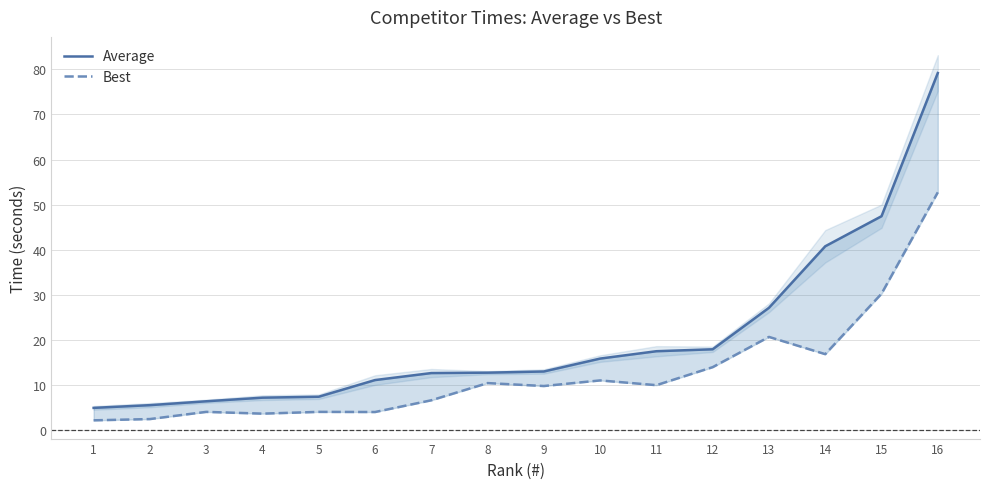

True or false: Best and Average intersect in this chart.

False